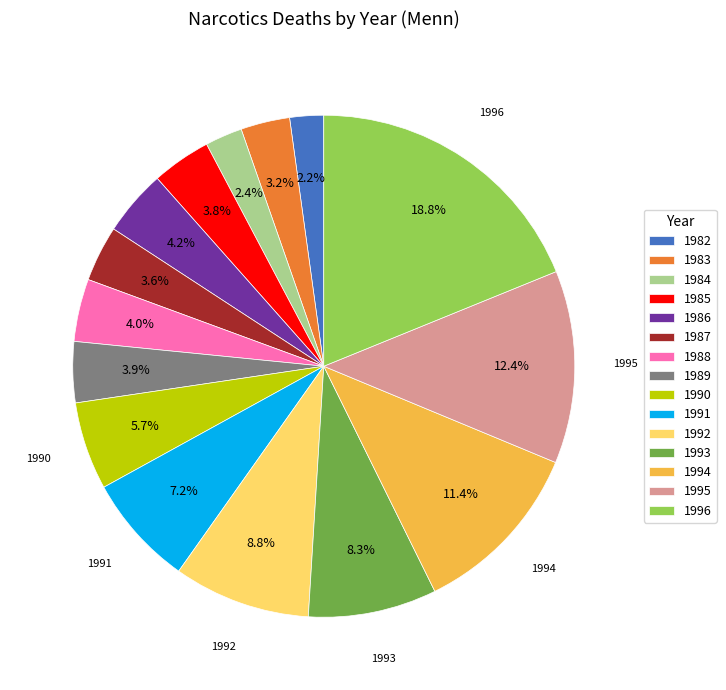

To the nearest percent, what is the average slice percentage?

7%